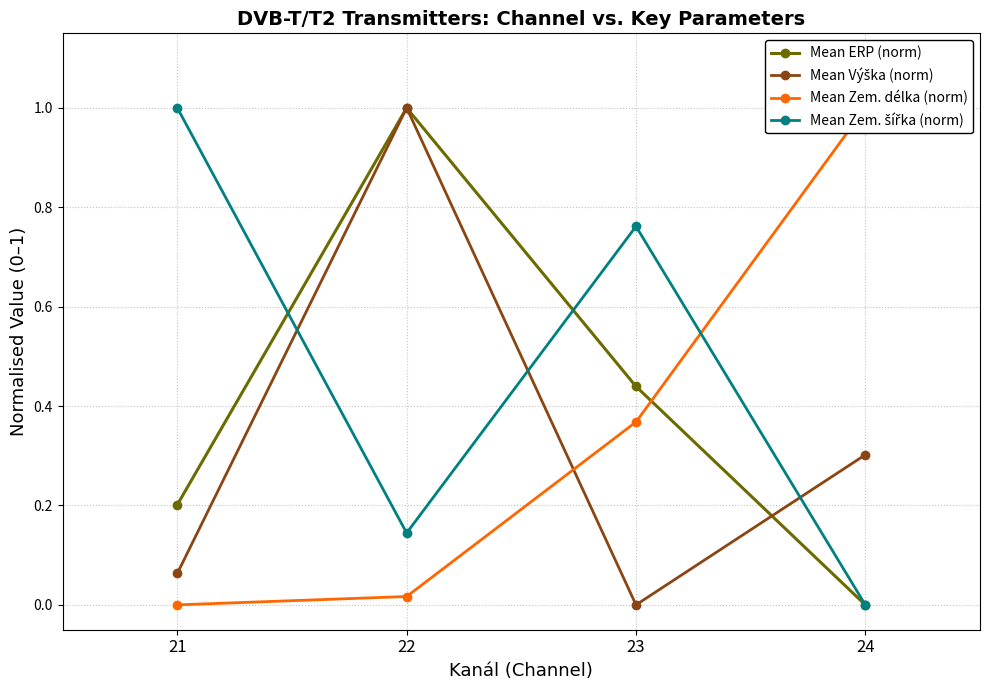

Is it true that Mean Výška (norm) equals 0.3 at 24?

True